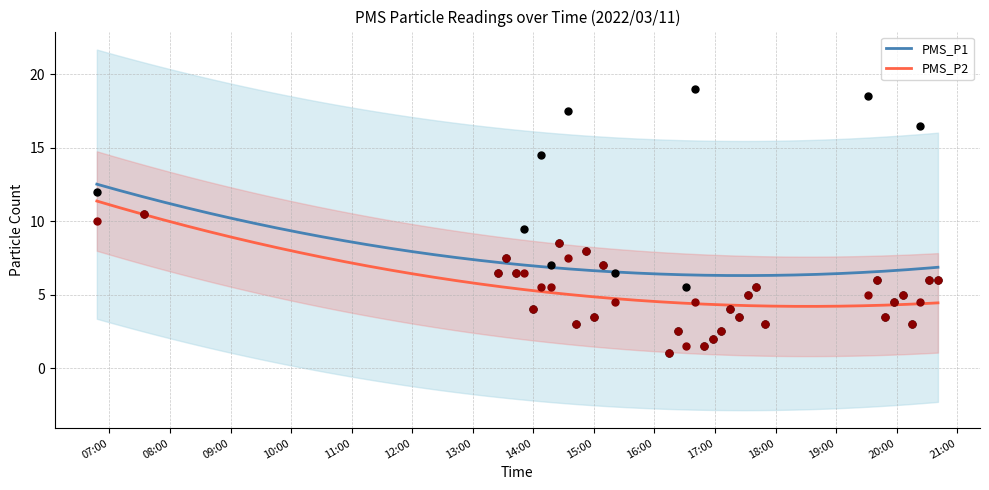

What is the total value across all series at 2022/03/11 19:31:17?

23.5